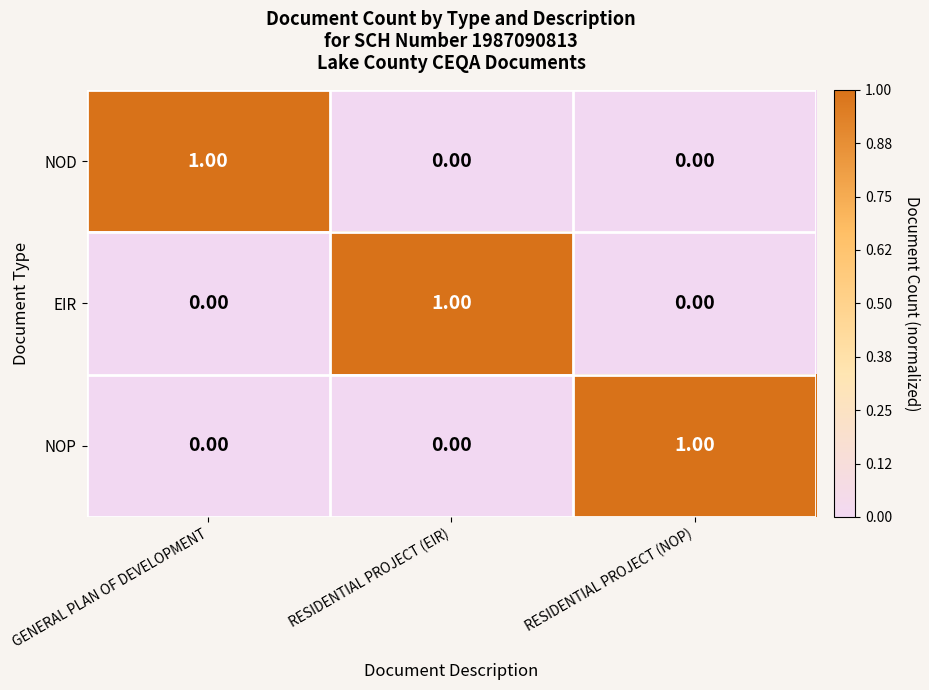

At how many categories does at least one series exceed 0?

3